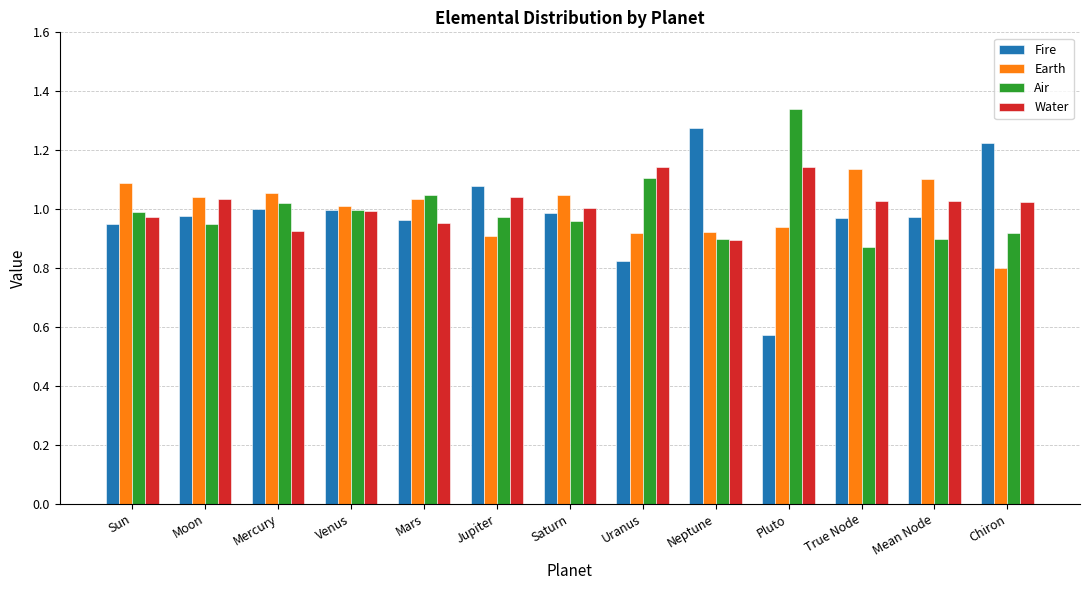

What is the difference between the second highest and second lowest values in the Water series?

0.2